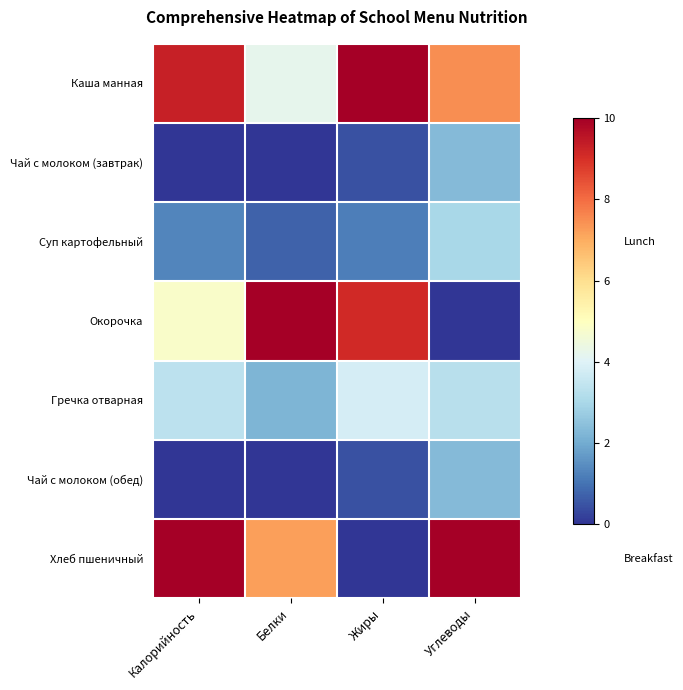

Reading right to left, what are all the values shown in this chart?

Каша манная: Углеводы=7.5	Жиры=10.0	Белки=4.2	Калорийность=9.3
Чай с молоком (завтрак): Углеводы=2.3	Жиры=0.4	Белки=0.0	Калорийность=0.0
Суп картофельный: Углеводы=3.0	Жиры=1.2	Белки=0.7	Калорийность=1.3
Окорочка: Углеводы=0.0	Жиры=9.1	Белки=10.0	Калорийность=4.8
Гречка отварная: Углеводы=3.2	Жиры=3.8	Белки=2.2	Калорийность=3.4
Чай с молоком (обед): Углеводы=2.3	Жиры=0.4	Белки=0.0	Калорийность=0.0
Хлеб пшеничный: Углеводы=10.0	Жиры=0.0	Белки=7.2	Калорийность=10.0